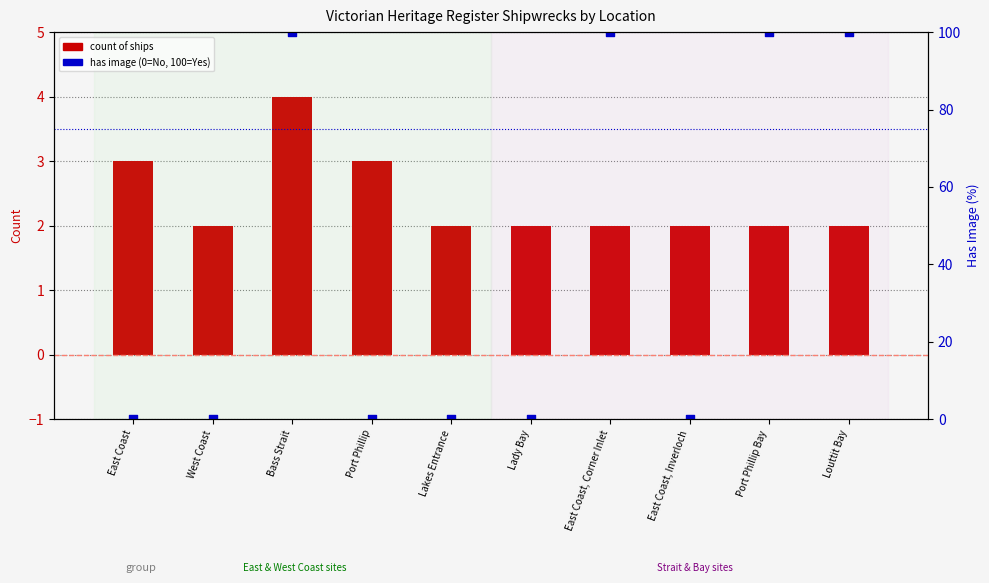

At how many categories does at least one series exceed 53?

4